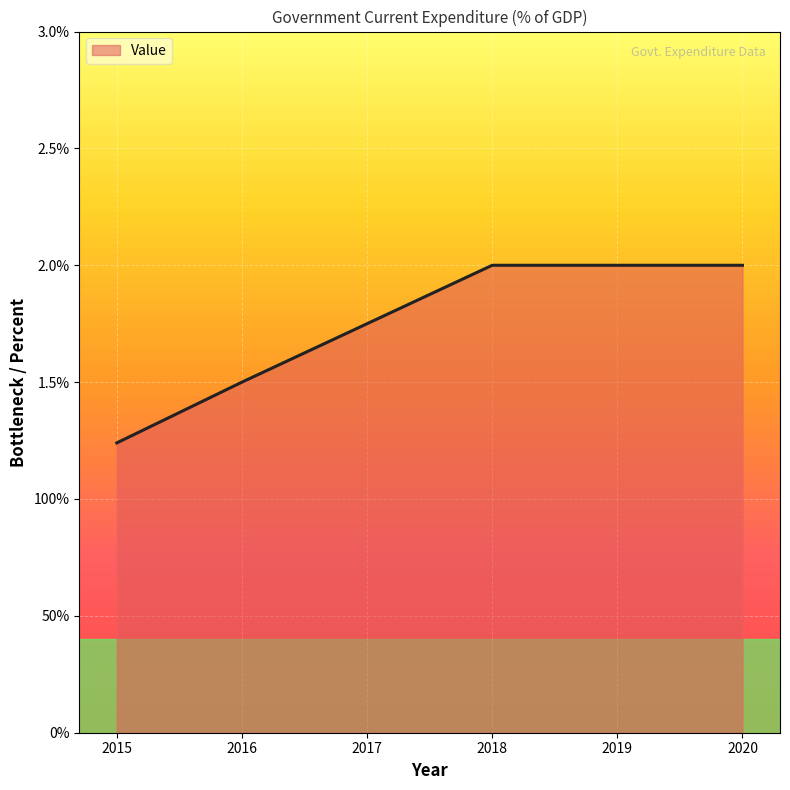

What is the value of the 6th point from the left?

2.0